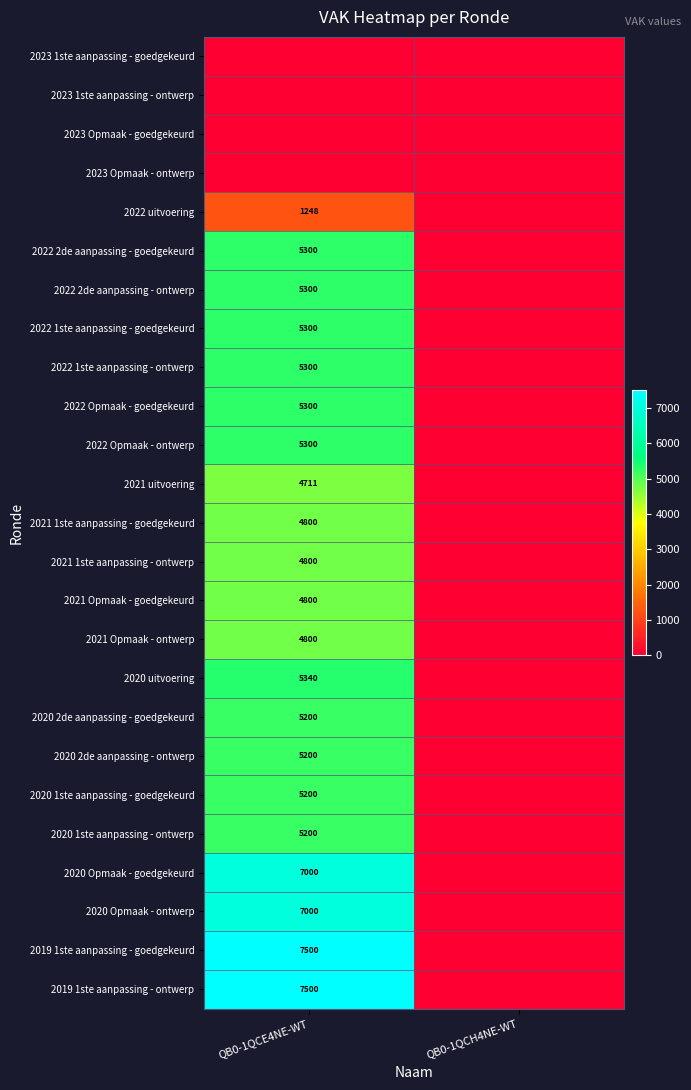

Is it true that 2020 2de aanpassing - goedgekeurd equals 5200 at QB0-1QCE4NE-WT?

True